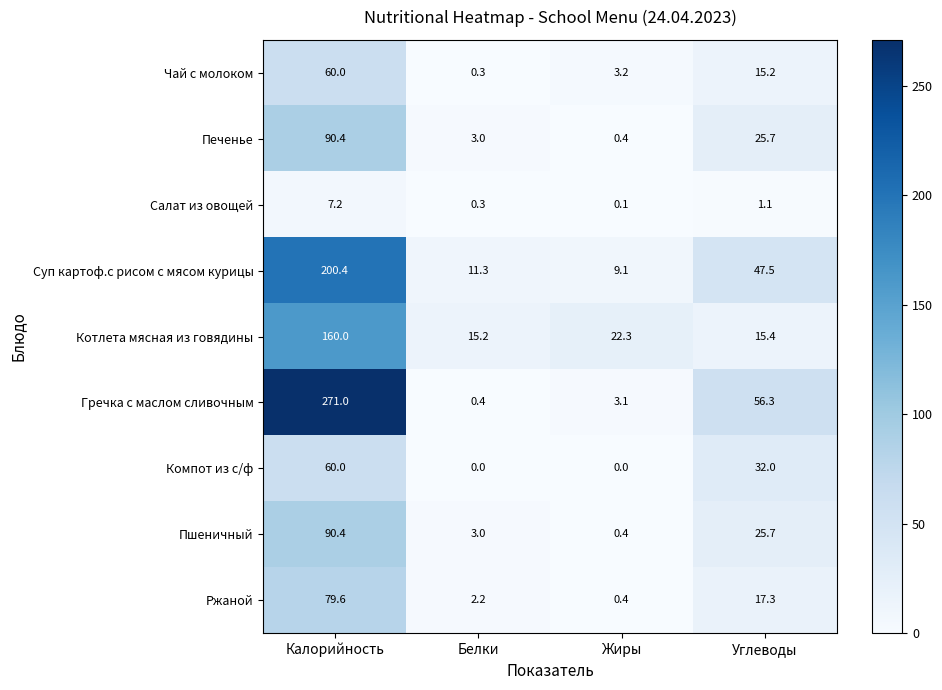

What is the difference between the highest and lowest values at Углеводы?

55.2